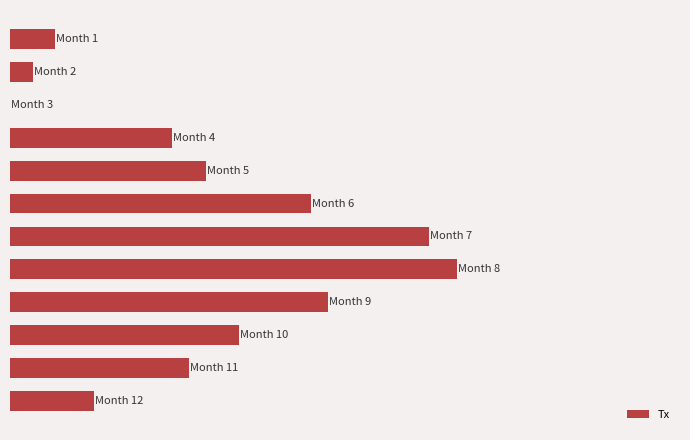

Where is the data nearest to the value 22?

9